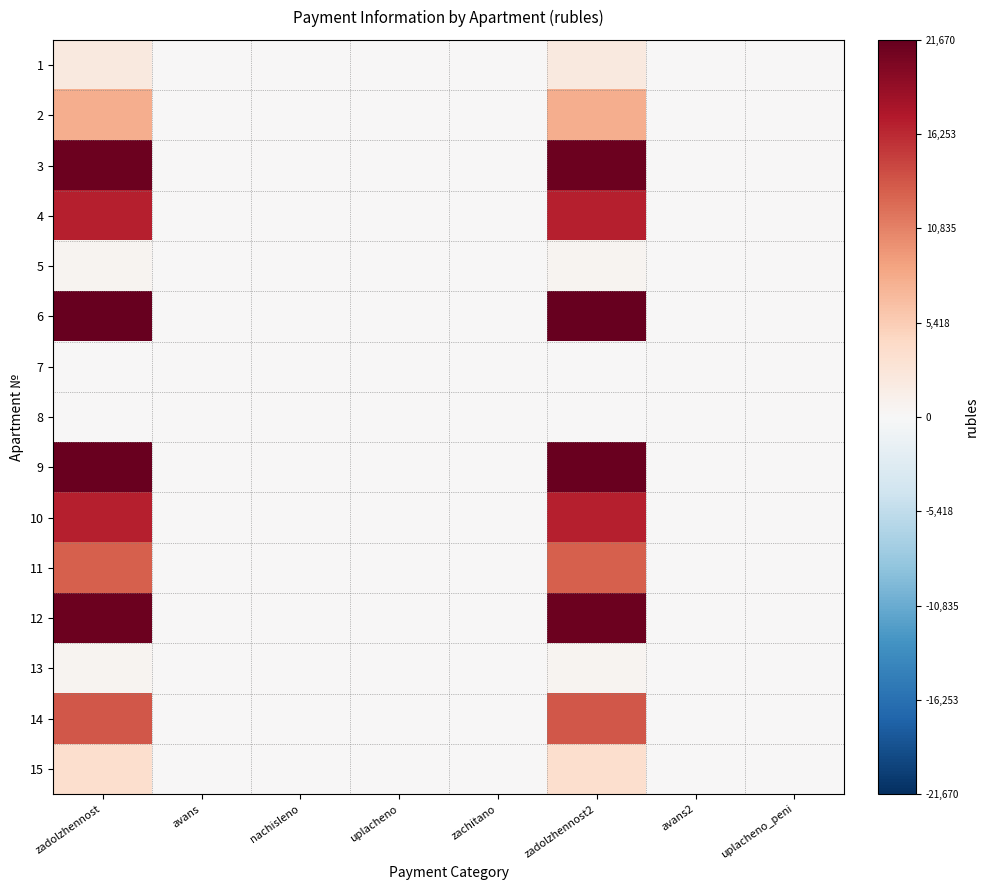

Rank the series at zadolzhennost2 from lowest to highest value.

7, 8, 5, 13, 1, 15, 2, 11, 14, 10, 4, 12, 3, 9, 6